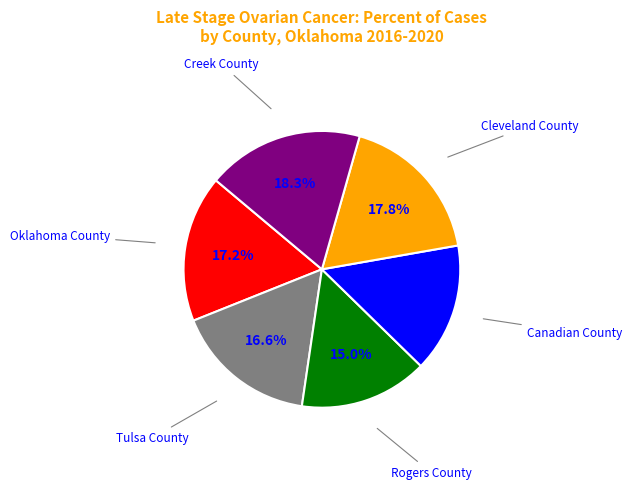

How many segments does this pie chart have?

6